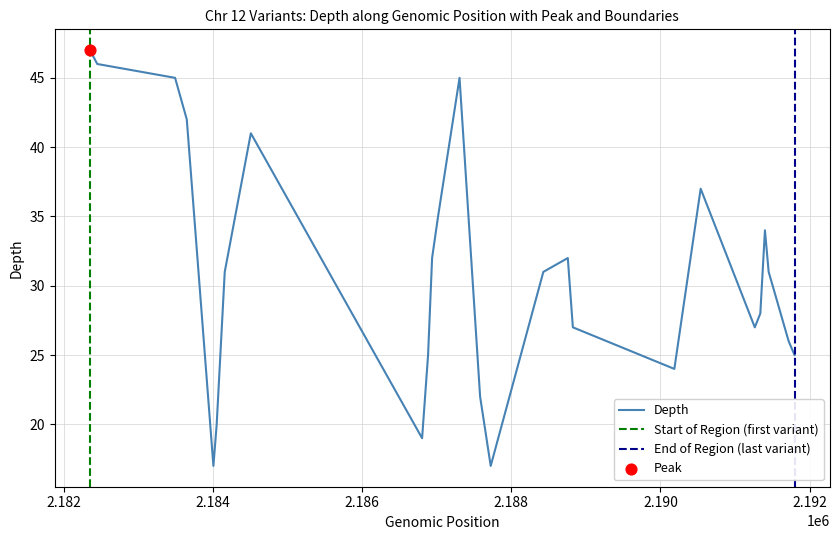

Approximately how many times larger is the value at 2184049 compared to 2186804?

1.1